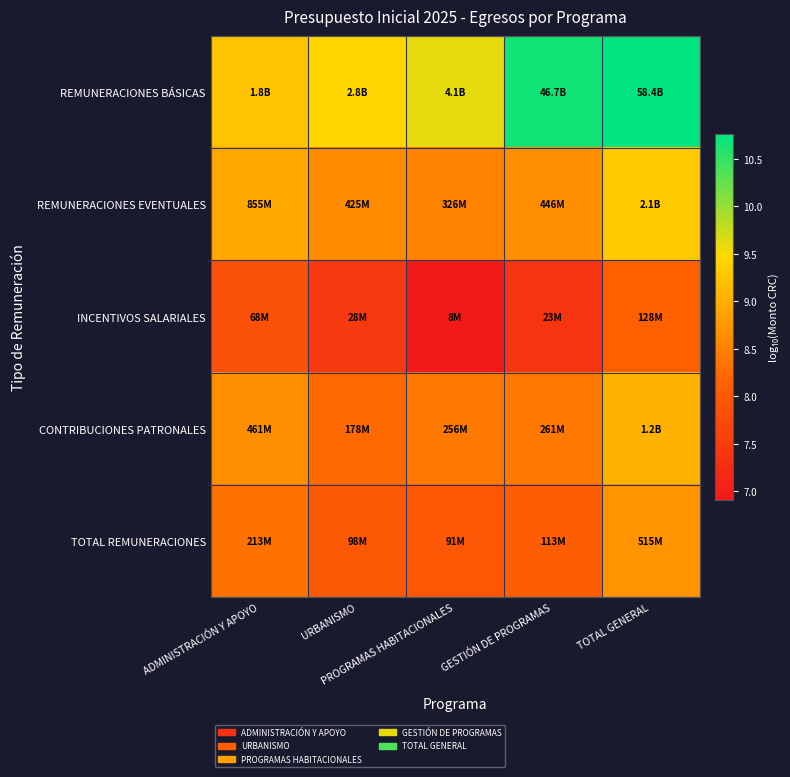

What is the total value across all series at TOTAL GENERAL?

46.0